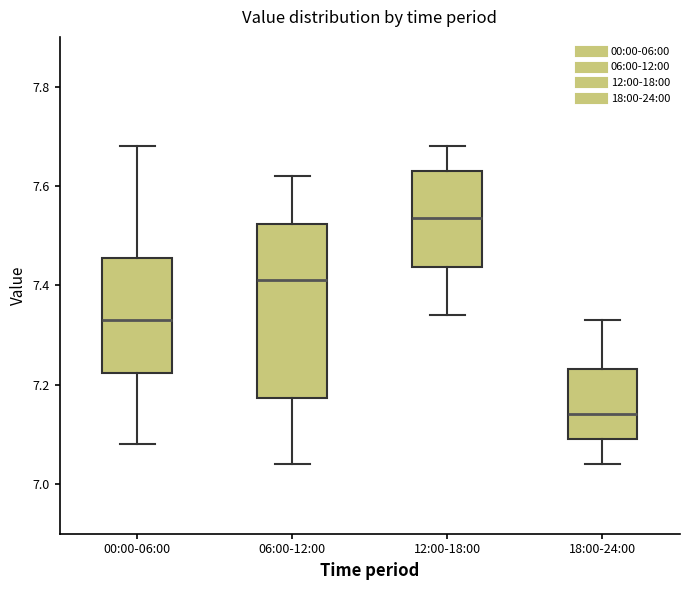

Which box's median line is the lowest?

18:00-24:00